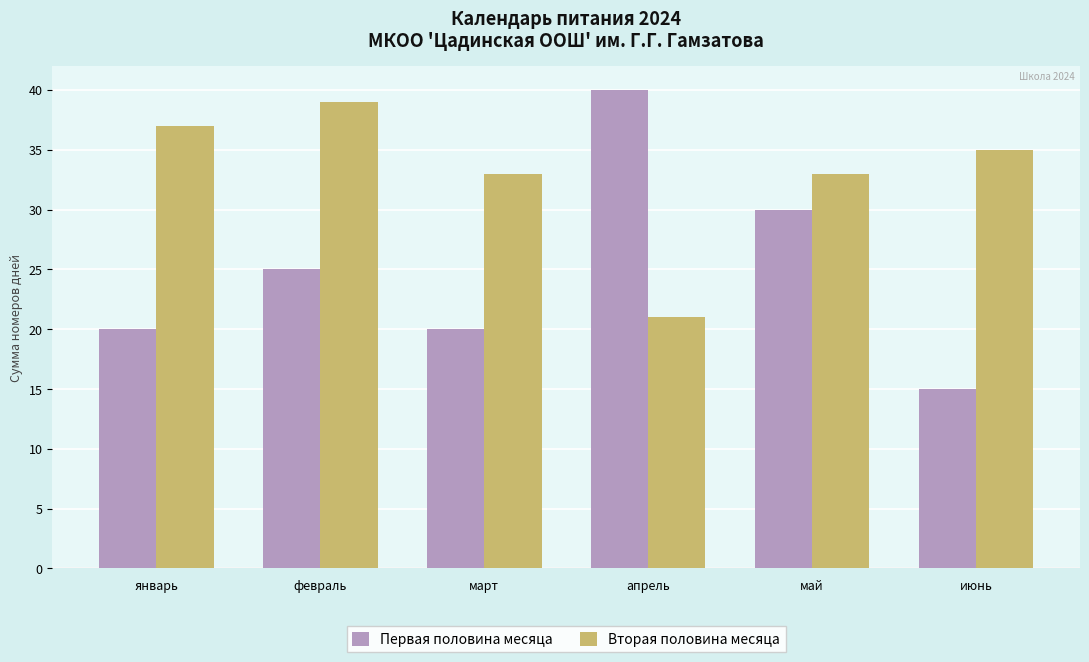

Which series has the largest total across all categories?

Вторая половина месяца